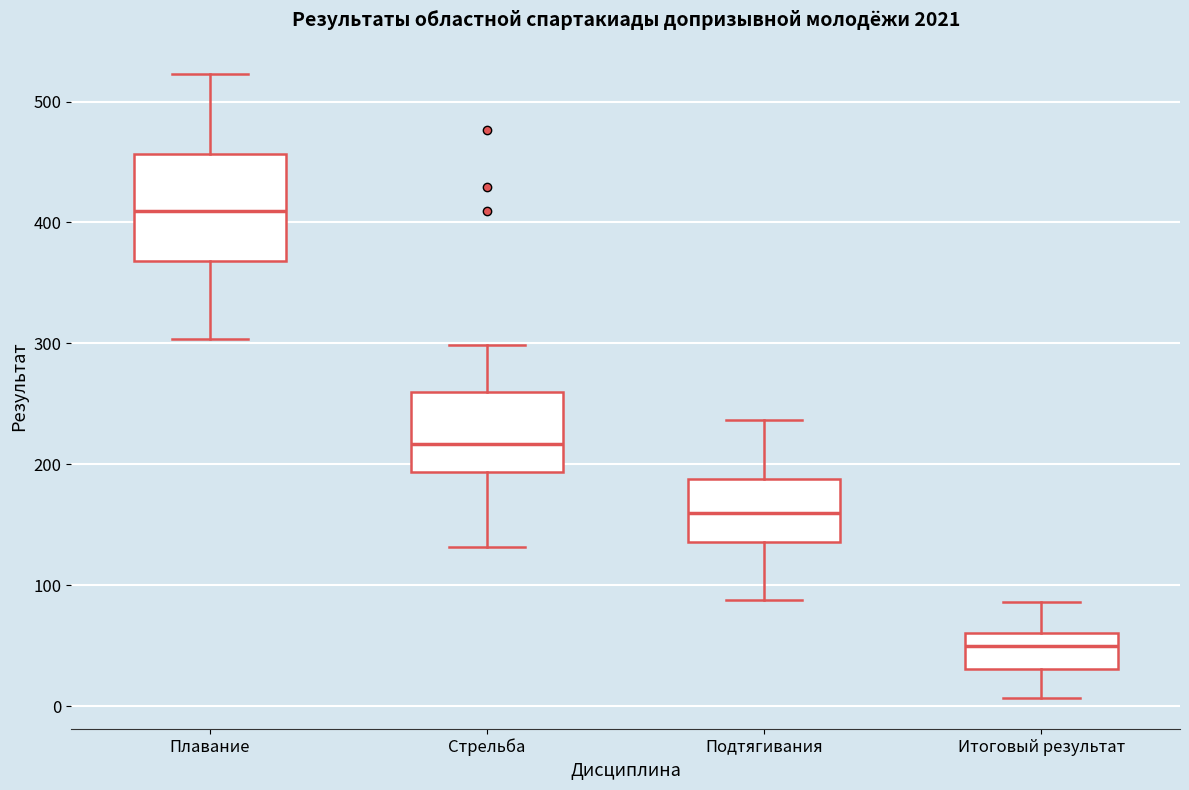

Which box's median line is the lowest?

Итоговый результат